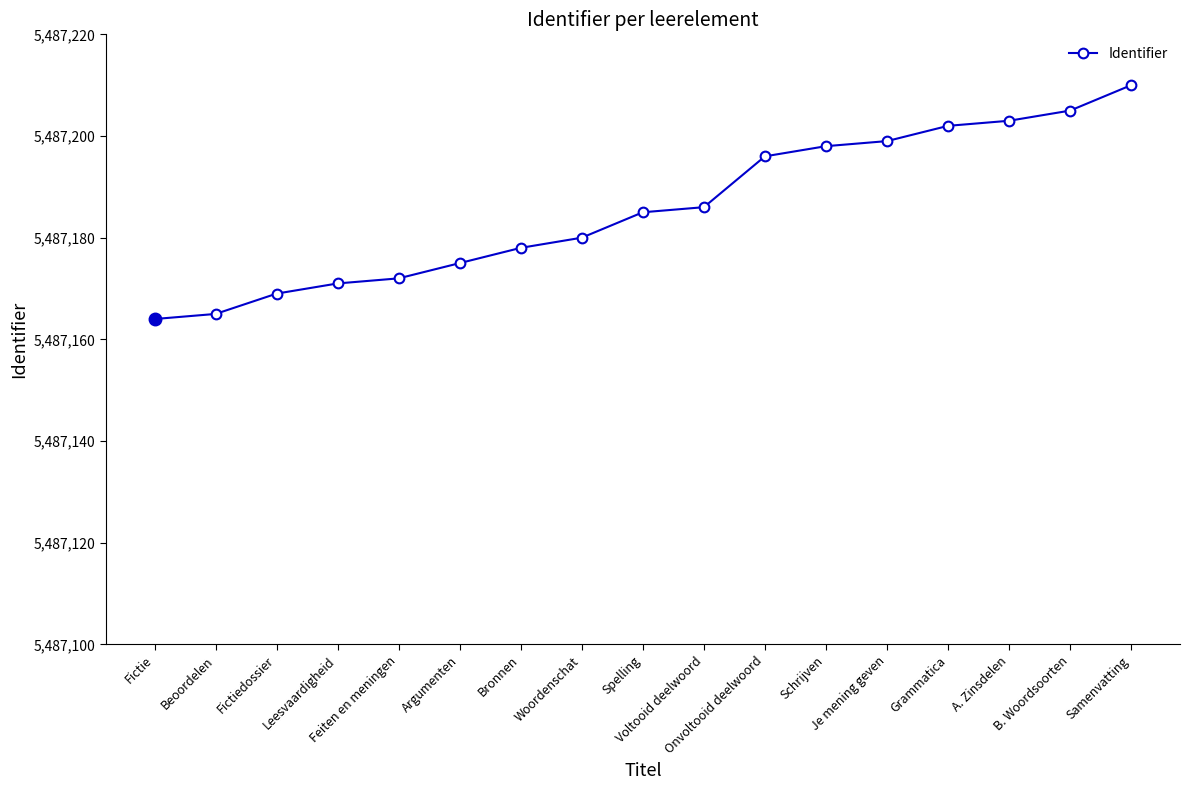

What position from the right is Je mening geven?

5